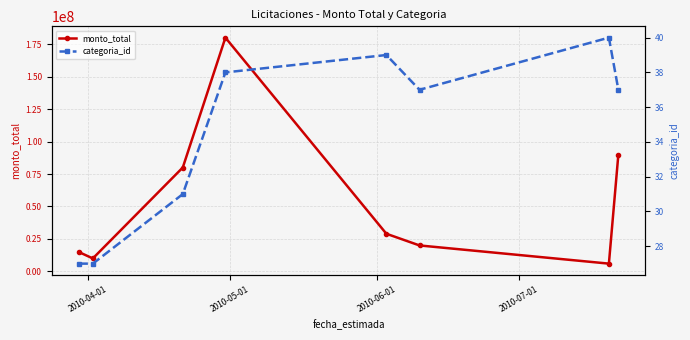

What is the value of the monto_total point at the 4th from the left?

180000000